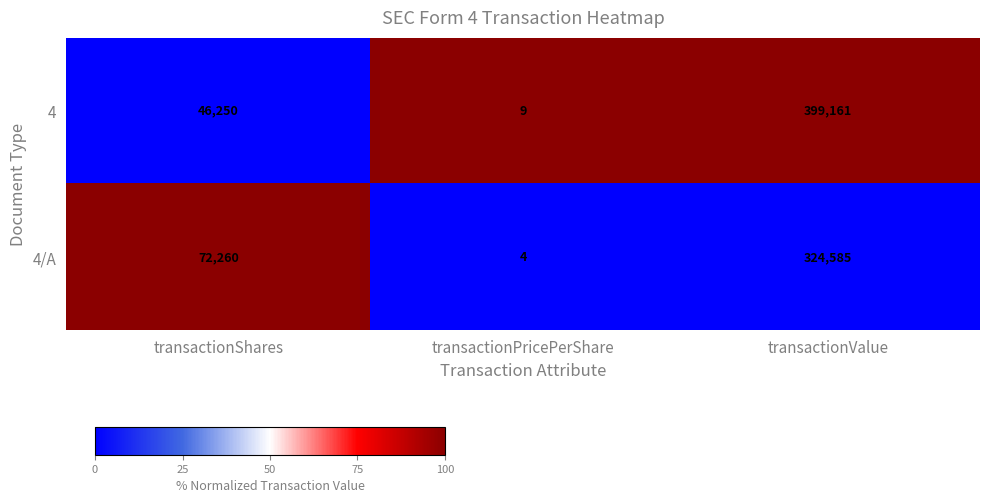

What is the total value across all series at transactionValue?

723746